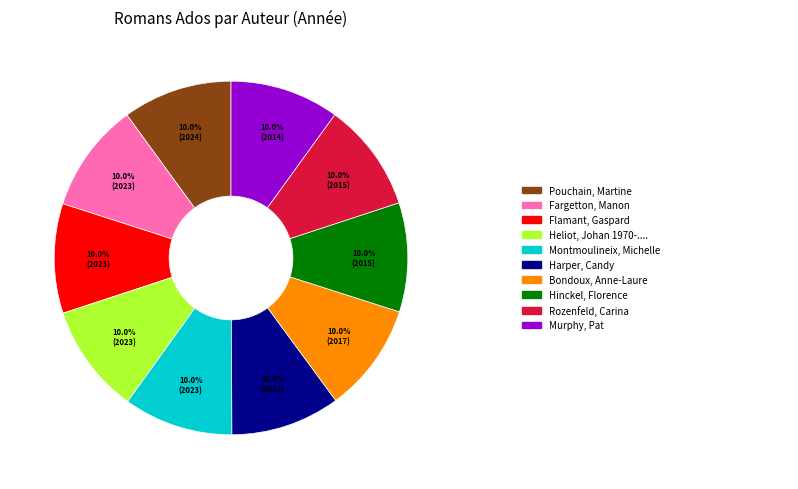

Is there a majority slice in this chart?

No